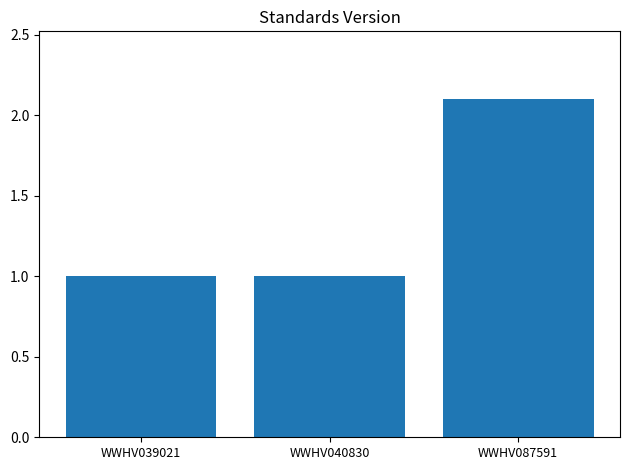

How many bars are there in total?

3